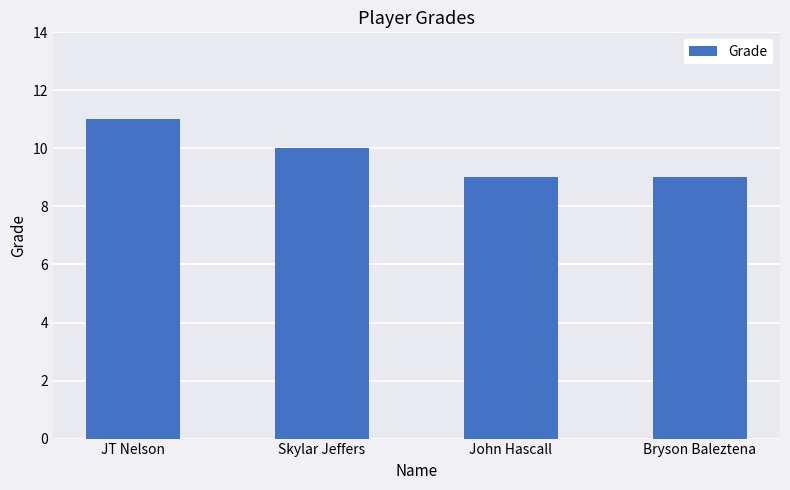

Reading left to right, list all the values displayed in this chart.

11	10	9	9